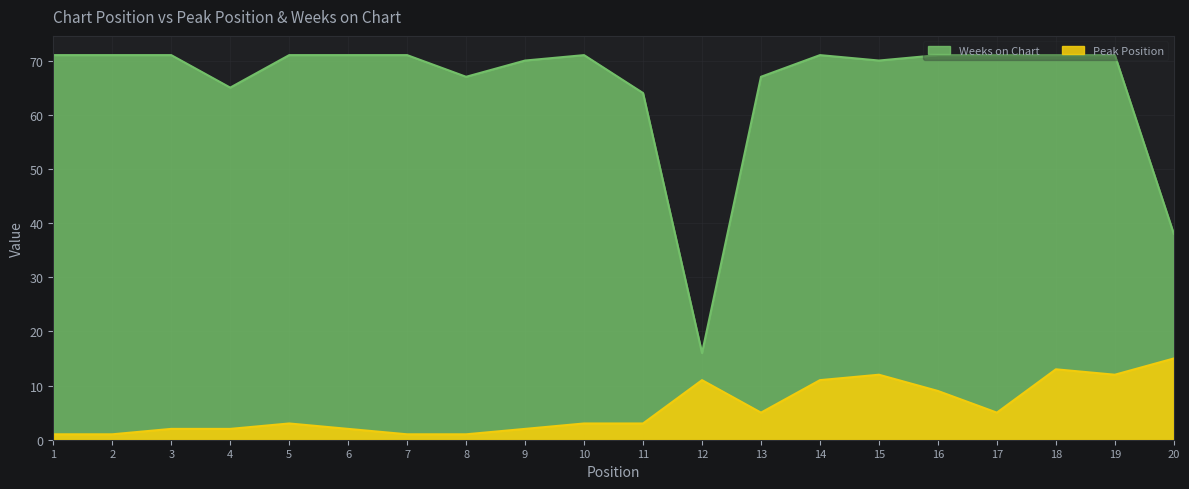

Reading right to left, what are all the values shown in this chart?

Peak Position: 15	12	13	5	9	12	11	5	11	3	3	2	1	1	2	3	2	2	1	1
Weeks on Chart: 38	71	71	71	71	70	71	67	16	64	71	70	67	71	71	71	65	71	71	71